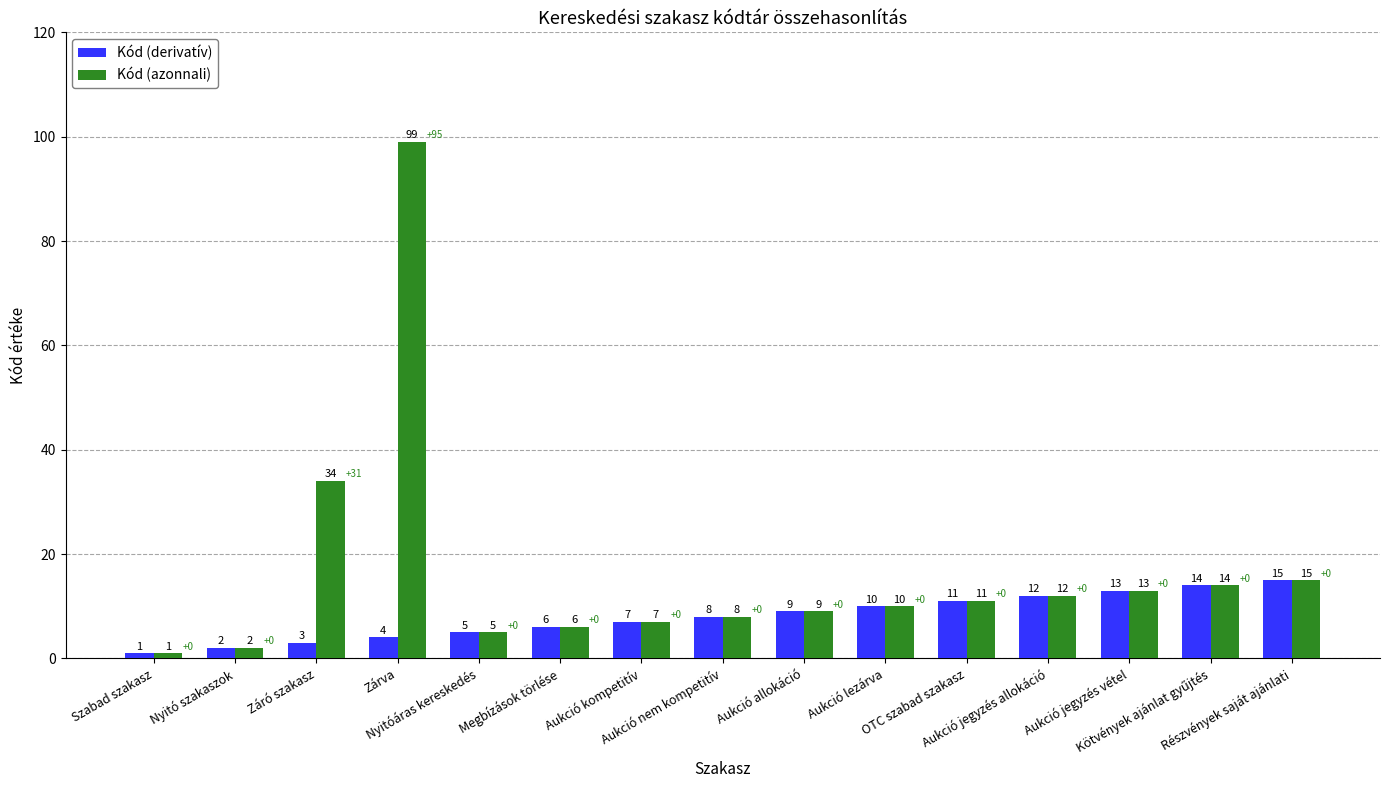

At how many categories does at least one series exceed 51?

1